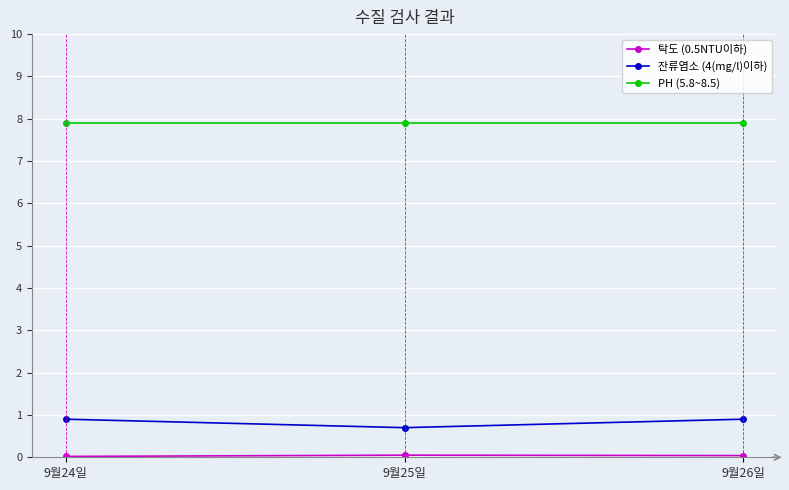

What is the greatest value displayed?

7.9